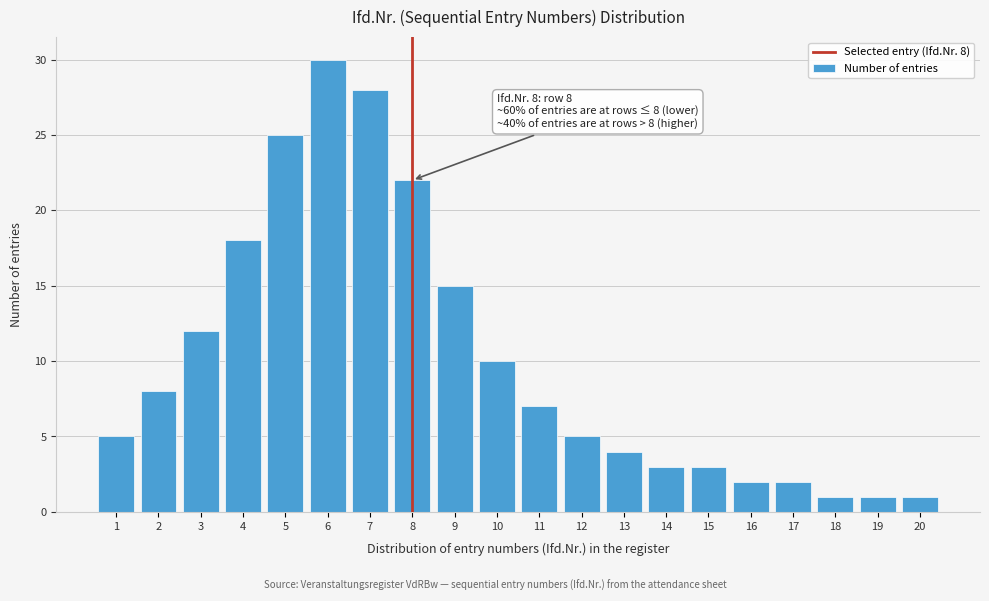

Reading left to right, transcribe all the data shown in this chart.

5	8	12	18	25	30	28	22	15	10	7	5	4	3	3	2	2	1	1	1